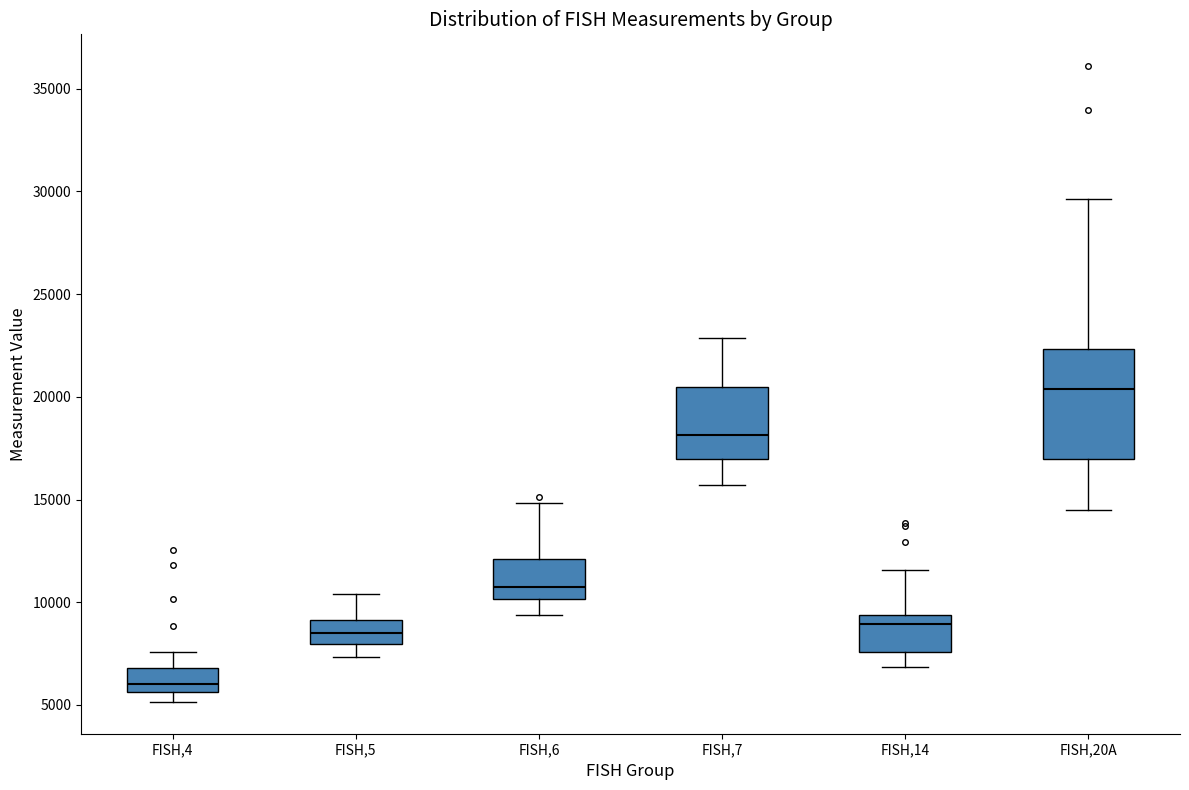

Comparing the boxes themselves (not the whiskers), which one is the tallest?

FISH,20A